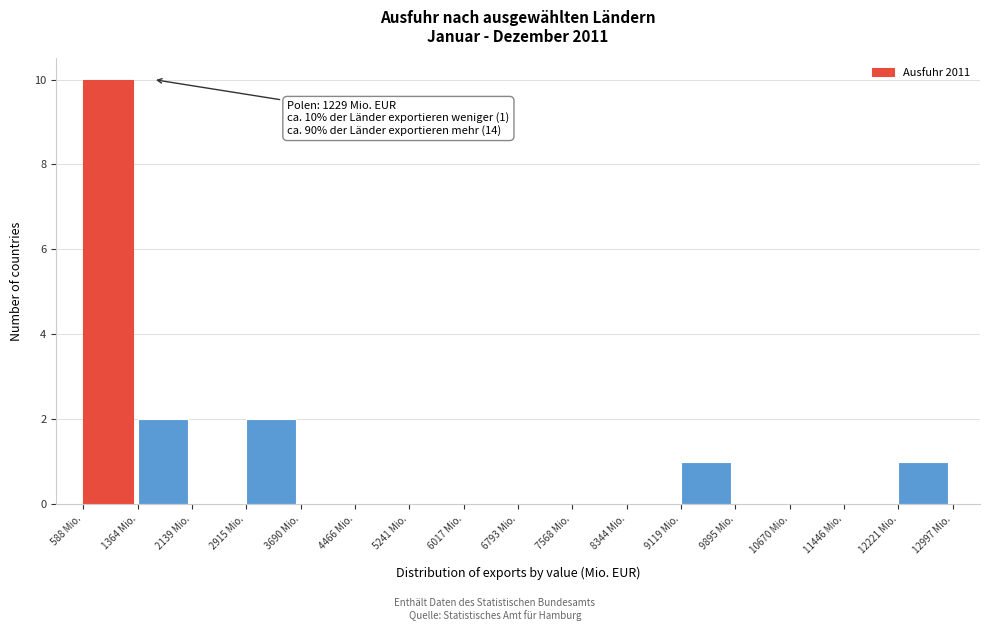

Which range on the x-axis has the tallest bar?

600 to 1400